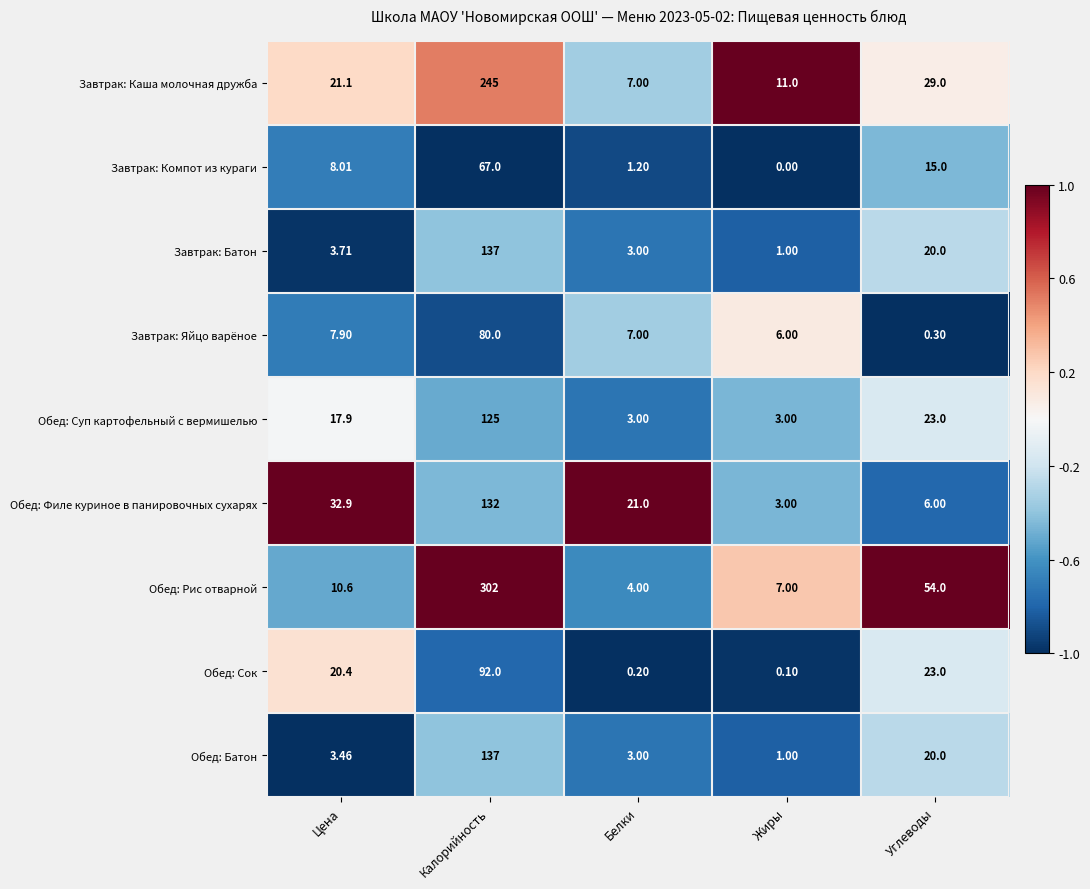

What is the maximum value shown in the chart?

302.0